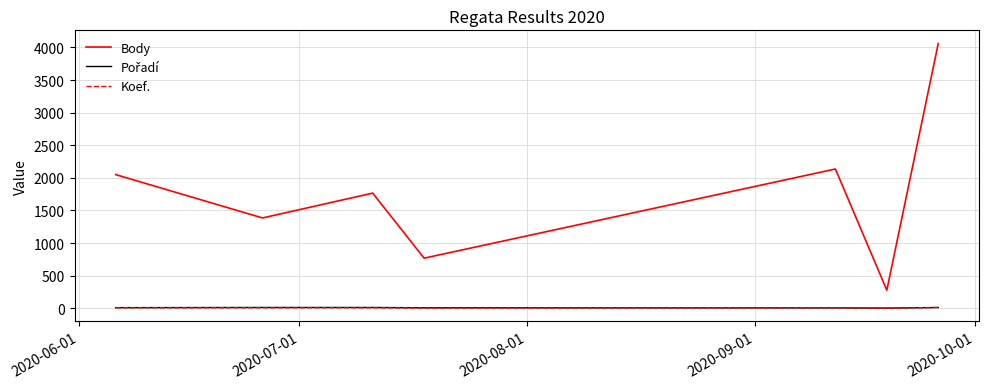

What is the difference between the maximum and minimum values in the Koef. series?

11